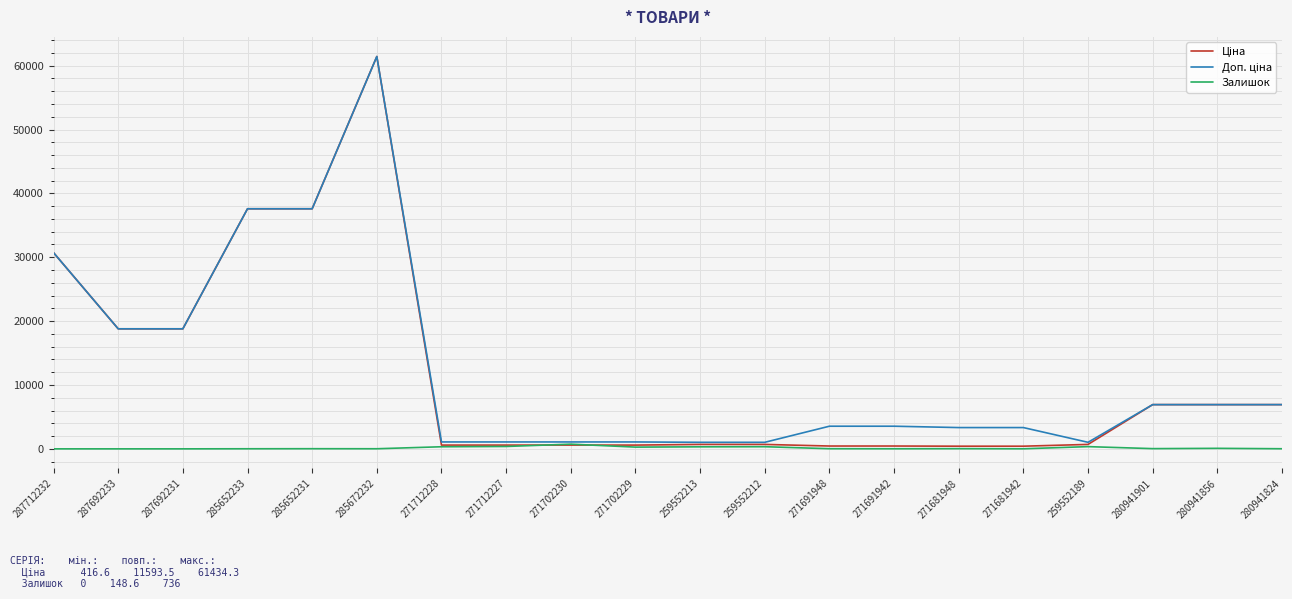

What position from the right is 280941824?

1